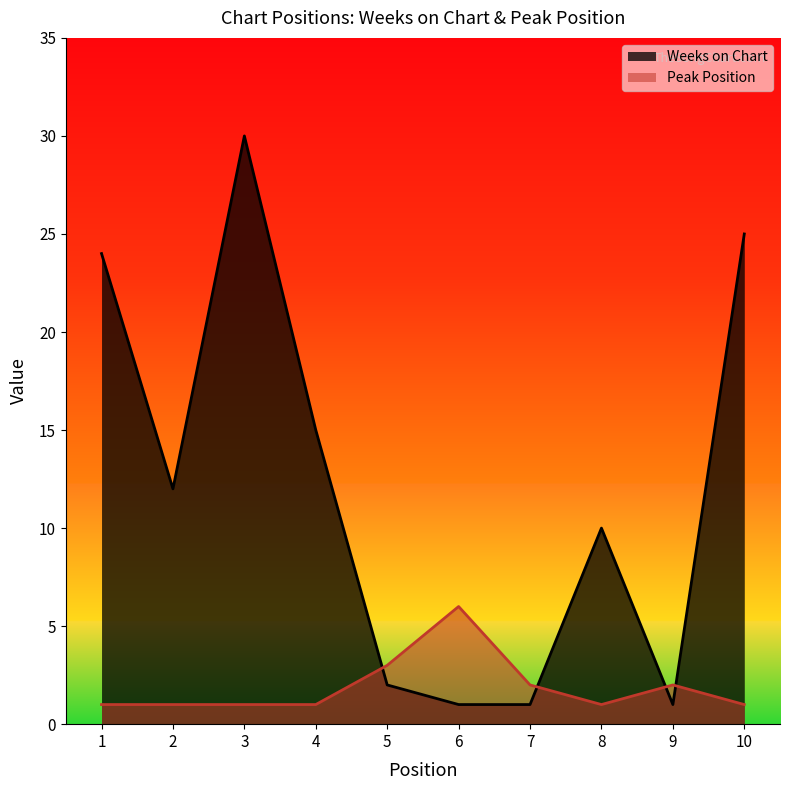

List the series in order of their peak value, lowest first.

Peak Position, Weeks on Chart